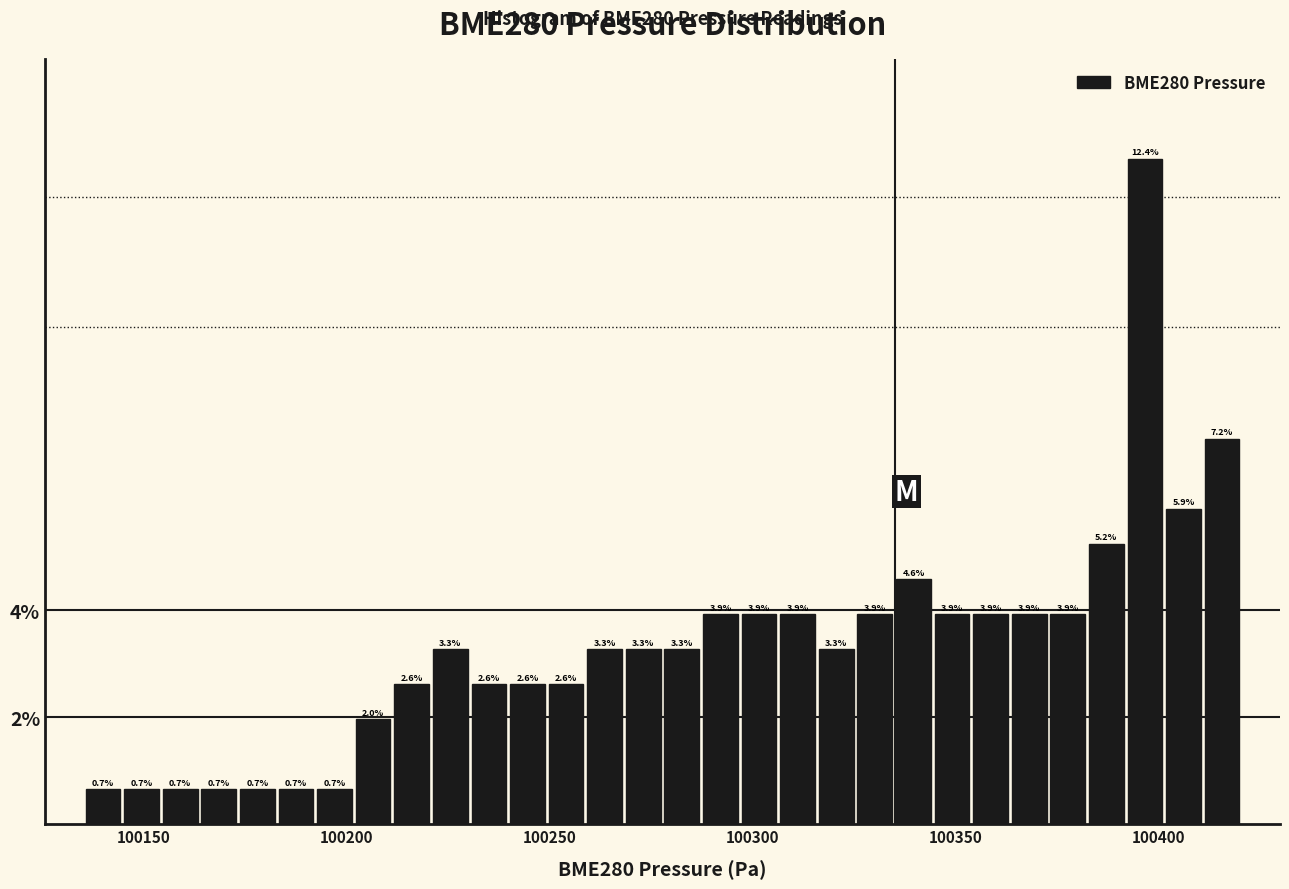

Read against the x-axis, roughly where is the centre of the tallest bar?

100395